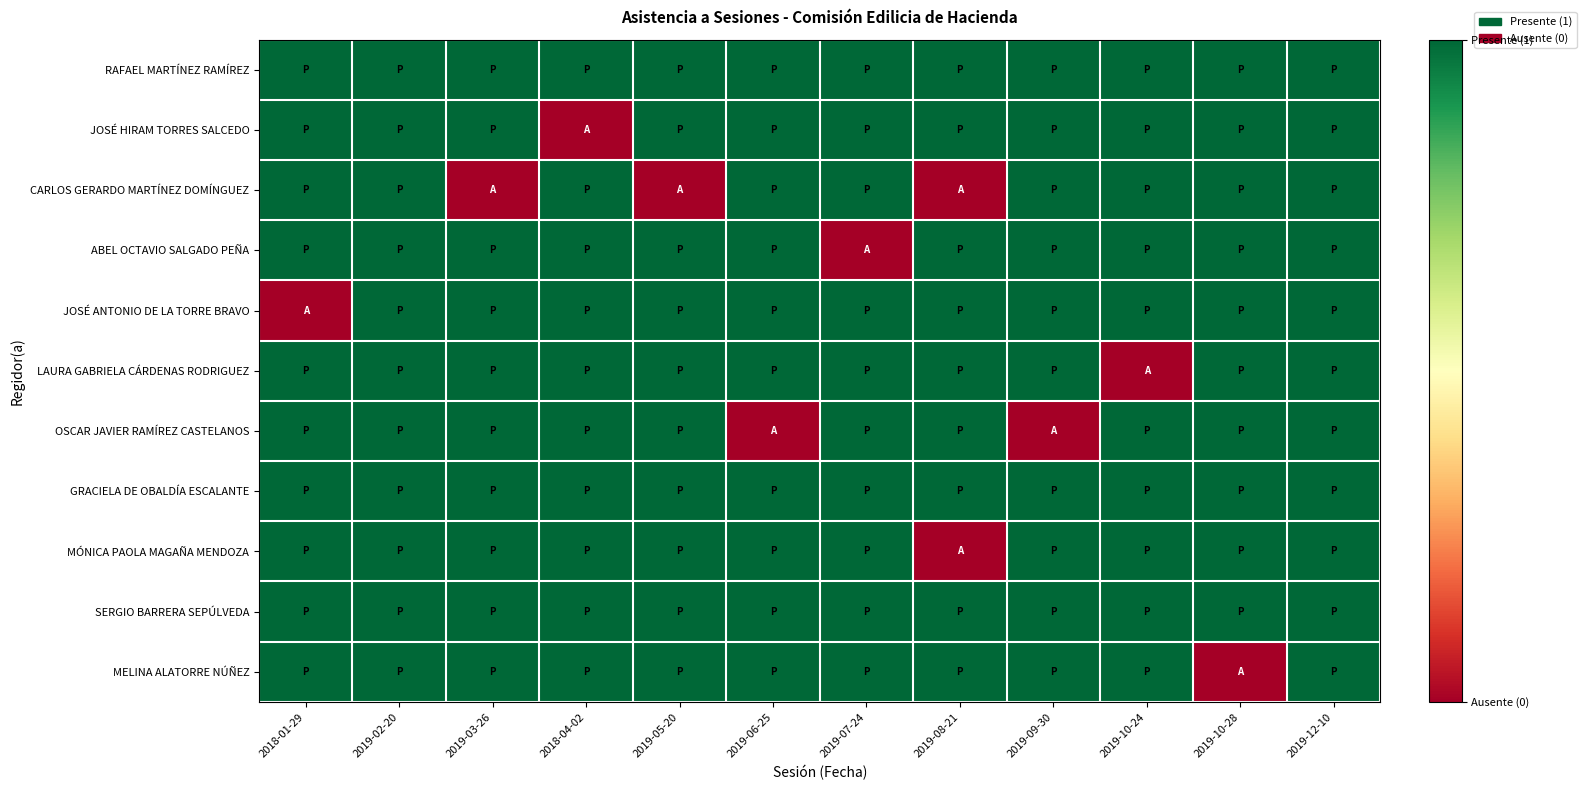

At which category is the sum across all series the highest?

2019-02-20